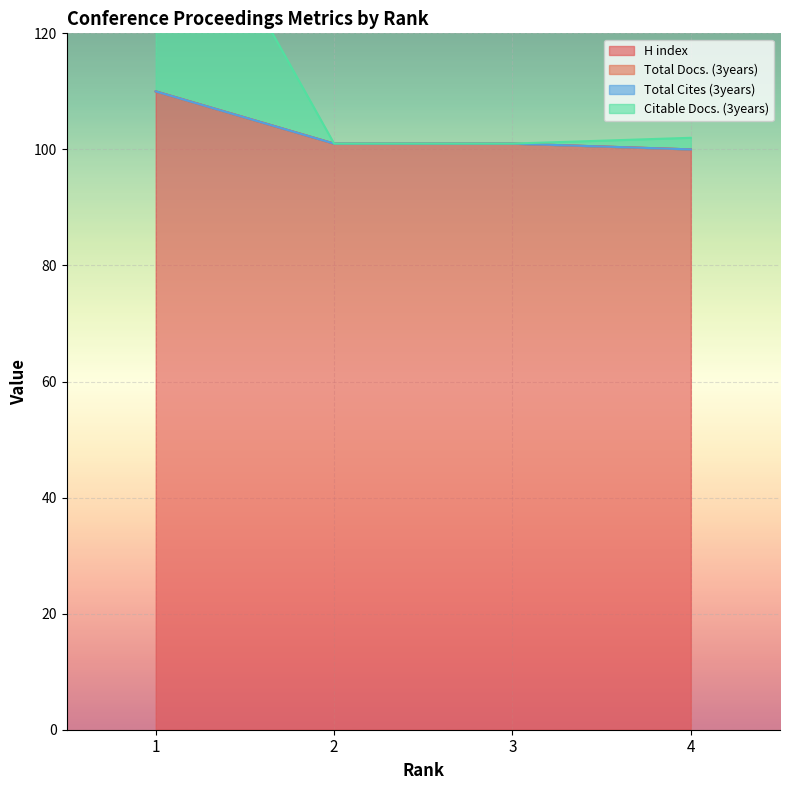

Which series has the largest total across all categories?

Citable Docs. (3years)